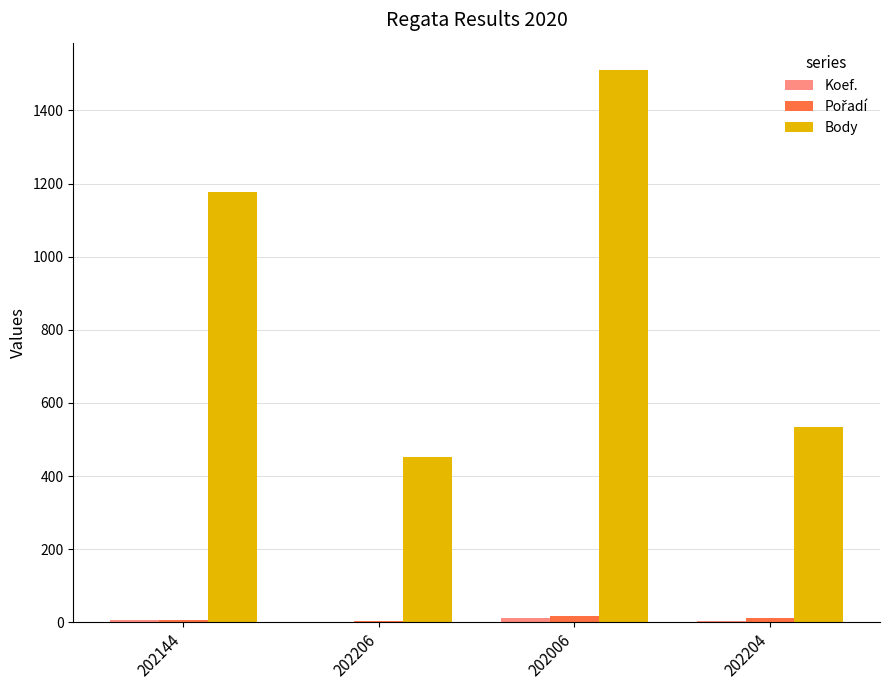

What is the total value across all series at 202204?

550